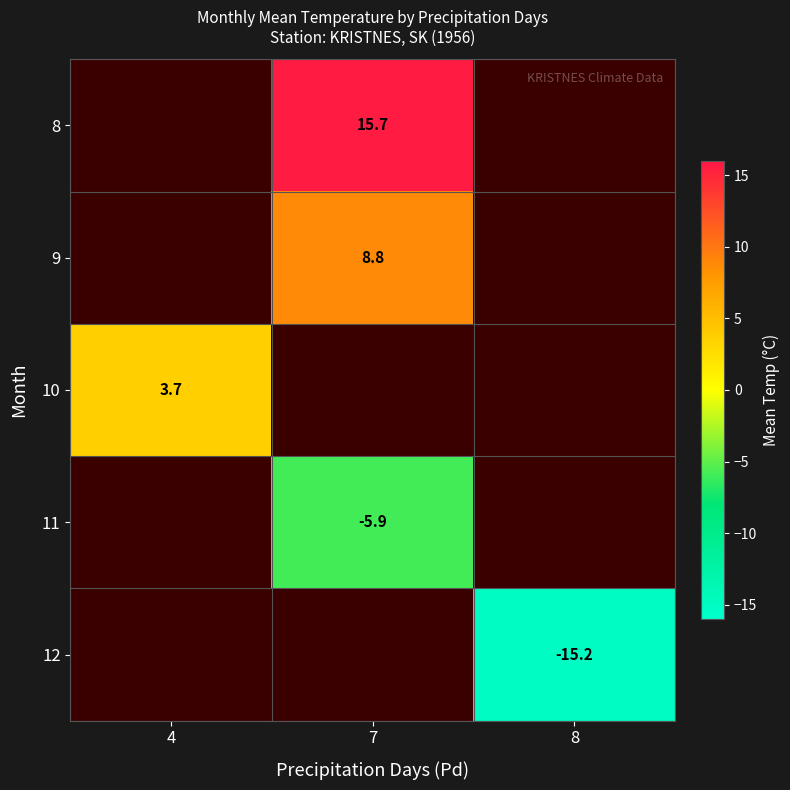

Which label corresponds to the smallest value in the chart?

8